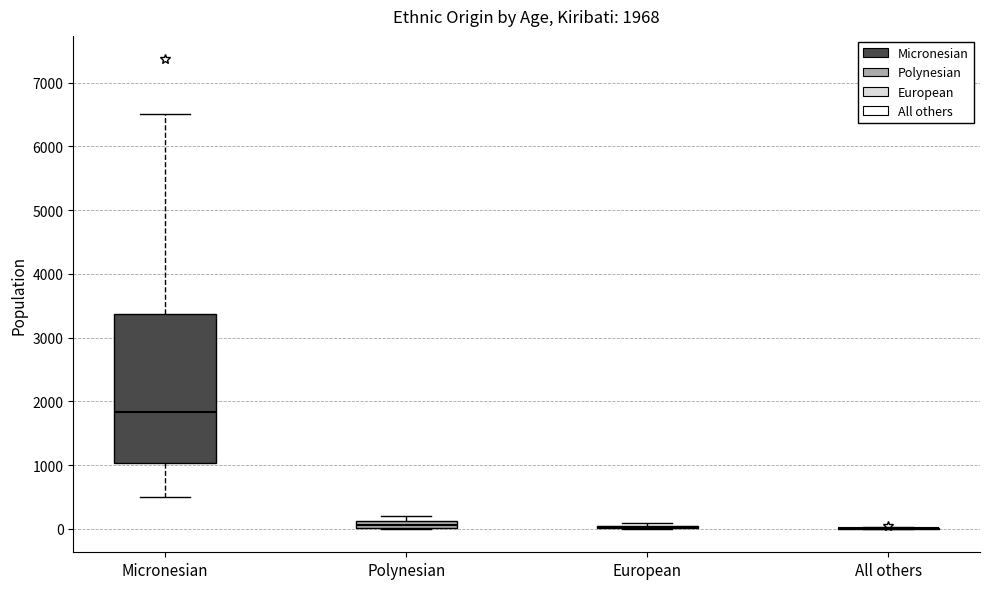

Comparing the boxes themselves (not the whiskers), which one is the tallest?

Micronesian